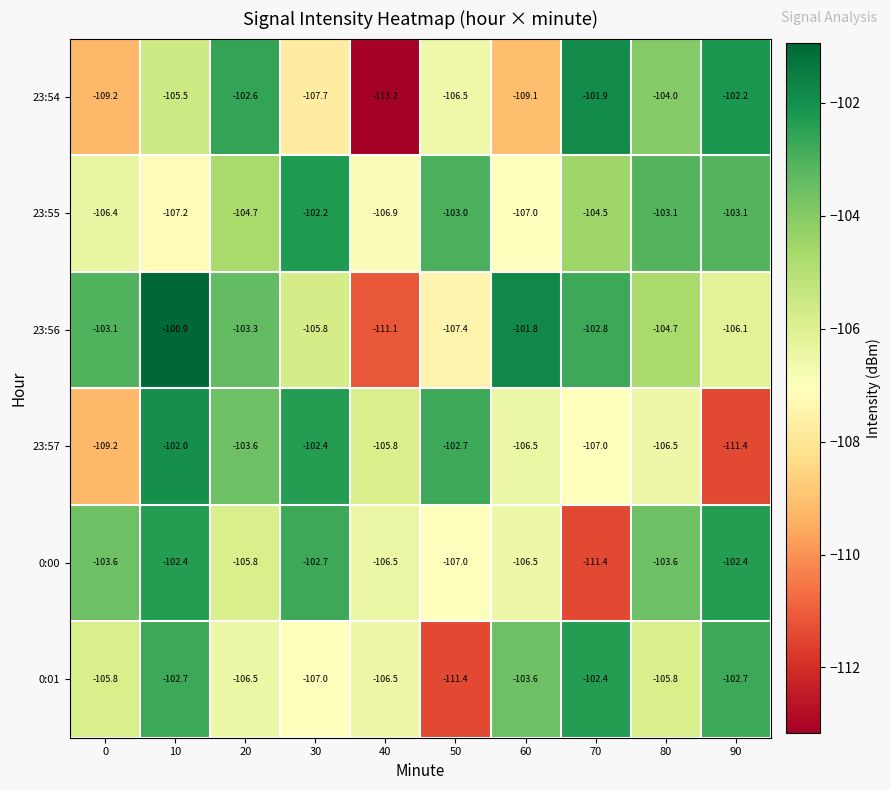

What is the difference between the maximum and minimum values in the 23:56 series?

10.2